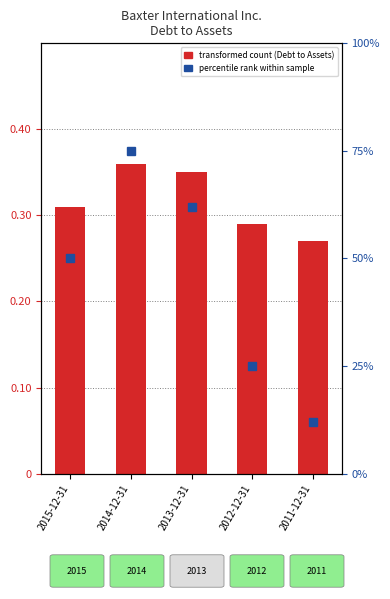

List the labels in order of Debt to Assets value, largest first.

2014-12-31, 2013-12-31, 2015-12-31, 2012-12-31, 2011-12-31